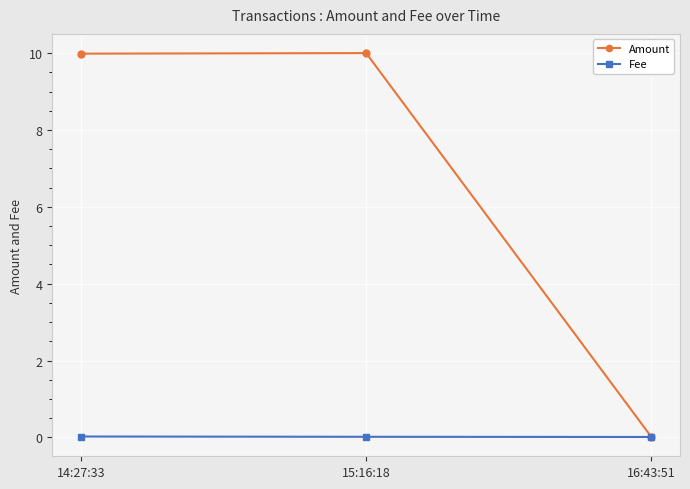

What are all the series names shown in the legend?

Amount, Fee